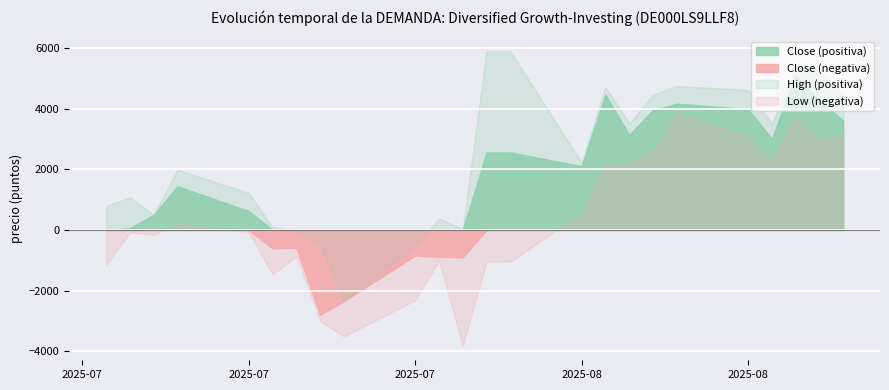

List the series in order of their peak value, lowest first.

Close (negativa), Low (negativa), Close (positiva), High (positiva)